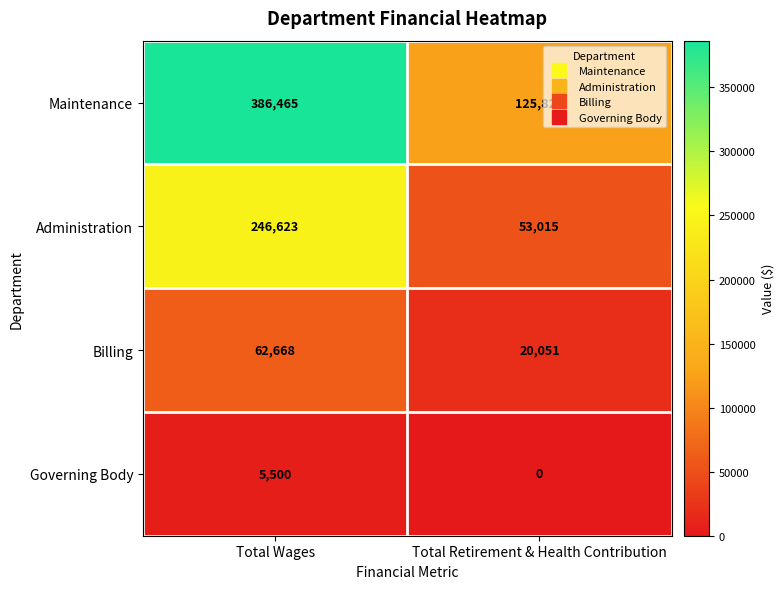

Which series changed the most between Total Wages and Total Retirement & Health Contribution?

Maintenance